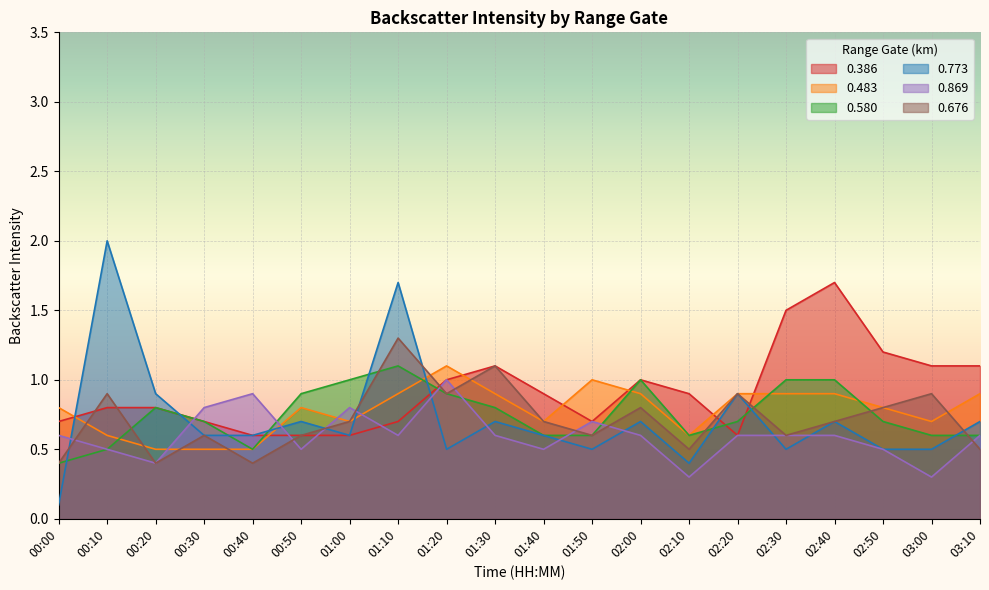

What is the approximate value of 0.580 at 01:10?

1.1